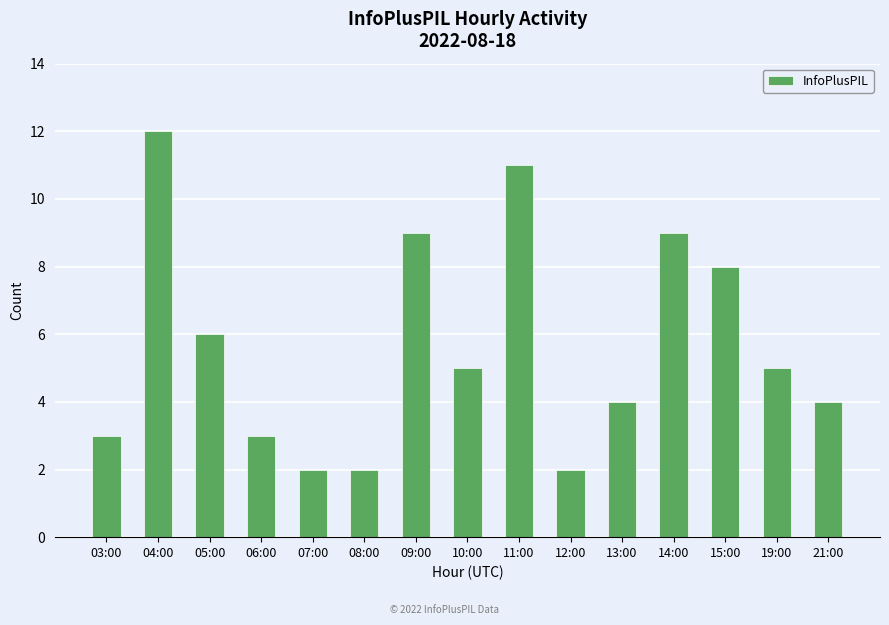

Reading left to right, transcribe all the data shown in this chart.

03:00=3	04:00=12	05:00=6	06:00=3	07:00=2	08:00=2	09:00=9	10:00=5	11:00=11	12:00=2	13:00=4	14:00=9	15:00=8	19:00=5	21:00=4